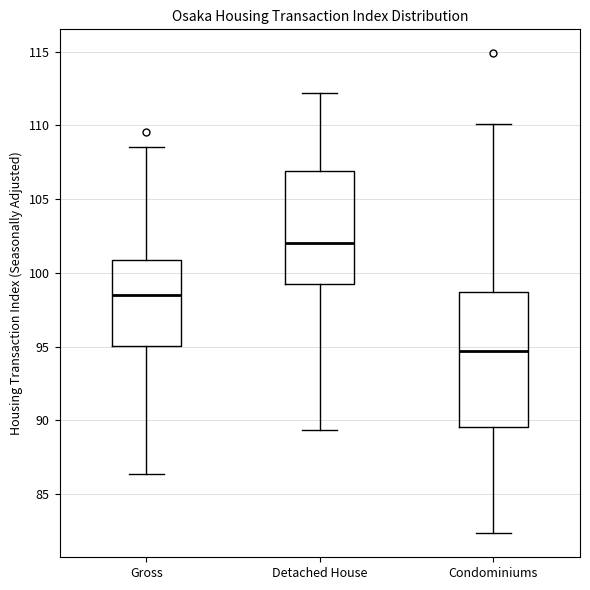

Reading left to right, read every box against the y-axis: the position of its median line, the range the box covers, and the ends of its whiskers. The values are not printed on the chart, so give them approximately, as read against the axis.

Gross: median 98.5, box 95.0 to 101.0, whiskers 86.5 to 108.5
Detached House: median 102.0, box 99.0 to 107.0, whiskers 89.5 to 112.0
Condominiums: median 94.5, box 89.5 to 98.5, whiskers 82.5 to 110.0